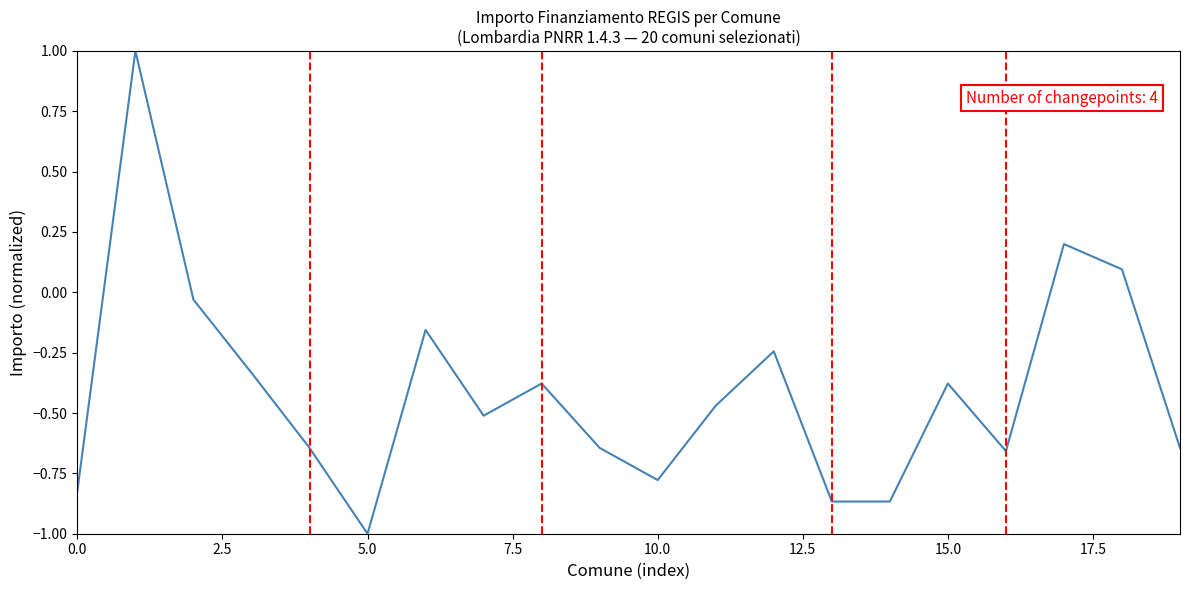

What is the minimum value shown in the chart?

-1.0